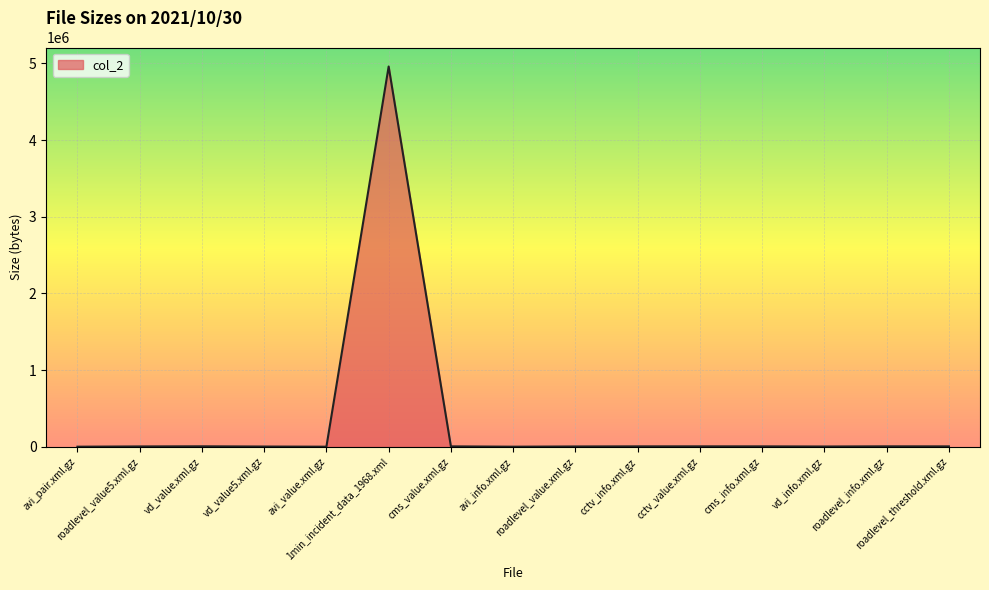

What is the greatest value displayed?

4959317